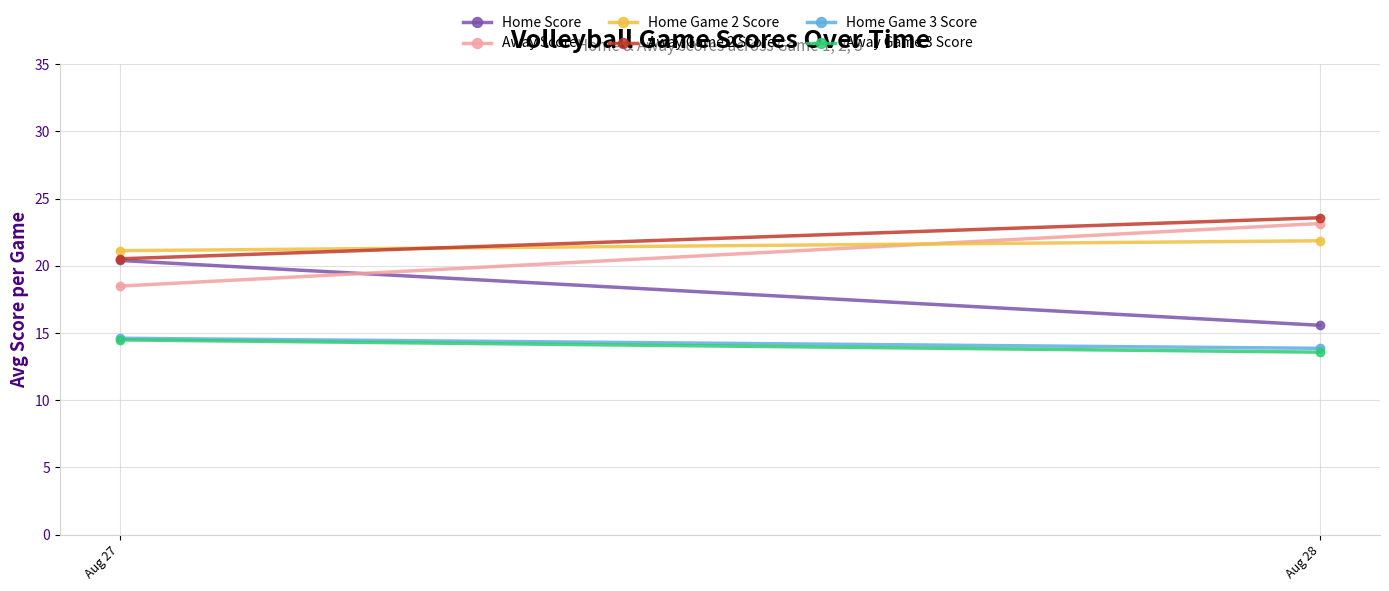

The Home Score series shows 34.8 at Aug 27. True or false?

False